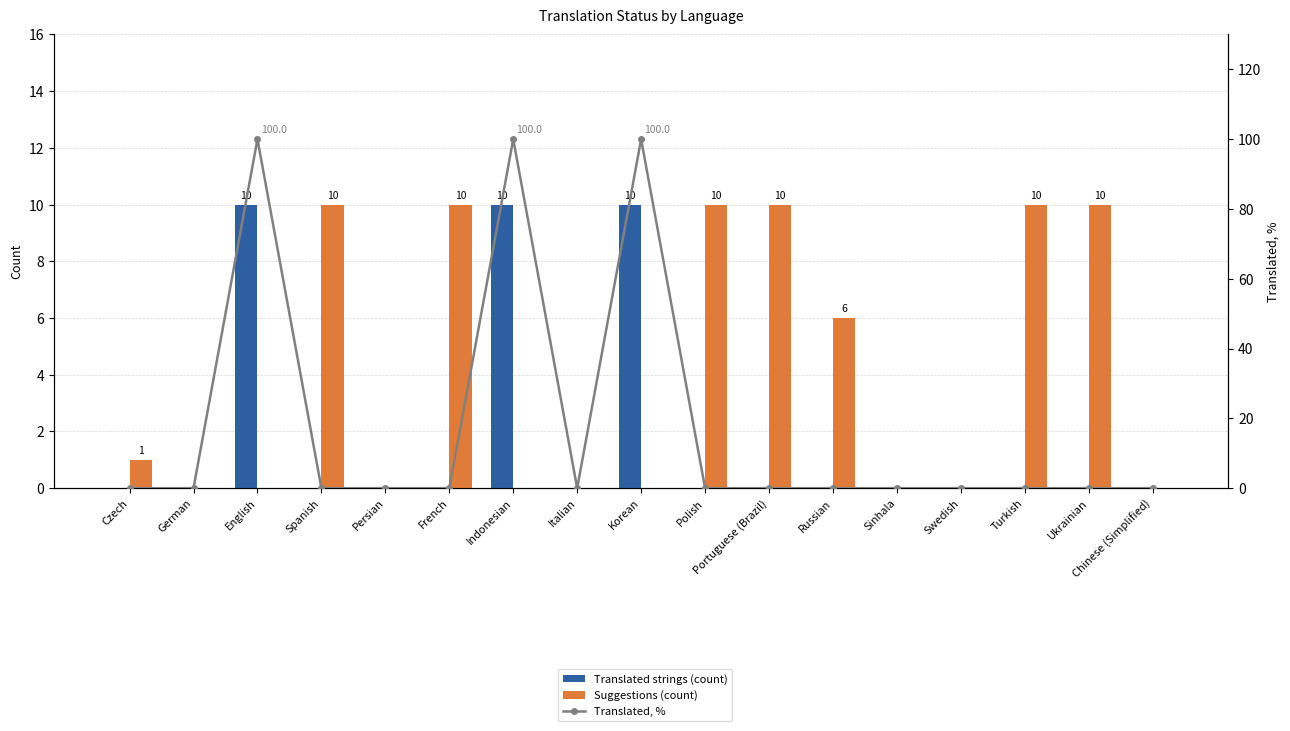

What is the sum of all Translated, % values?

300